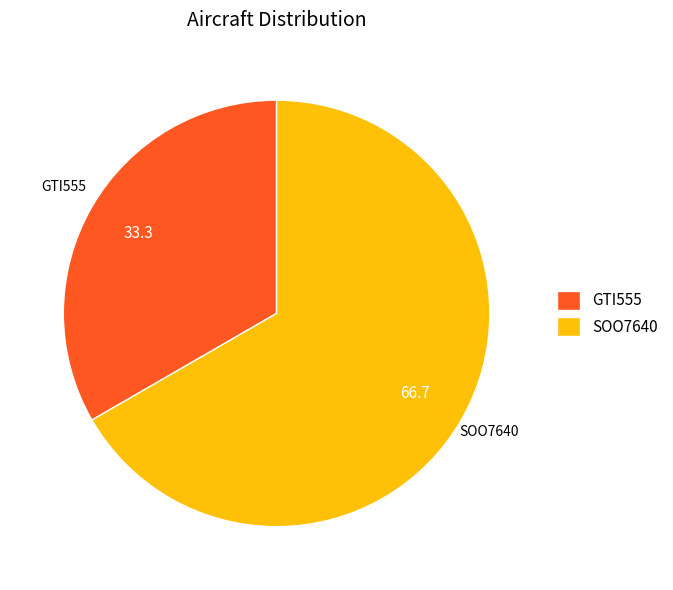

Is the sum of GTI555 and SOO7640 greater than half?

Yes